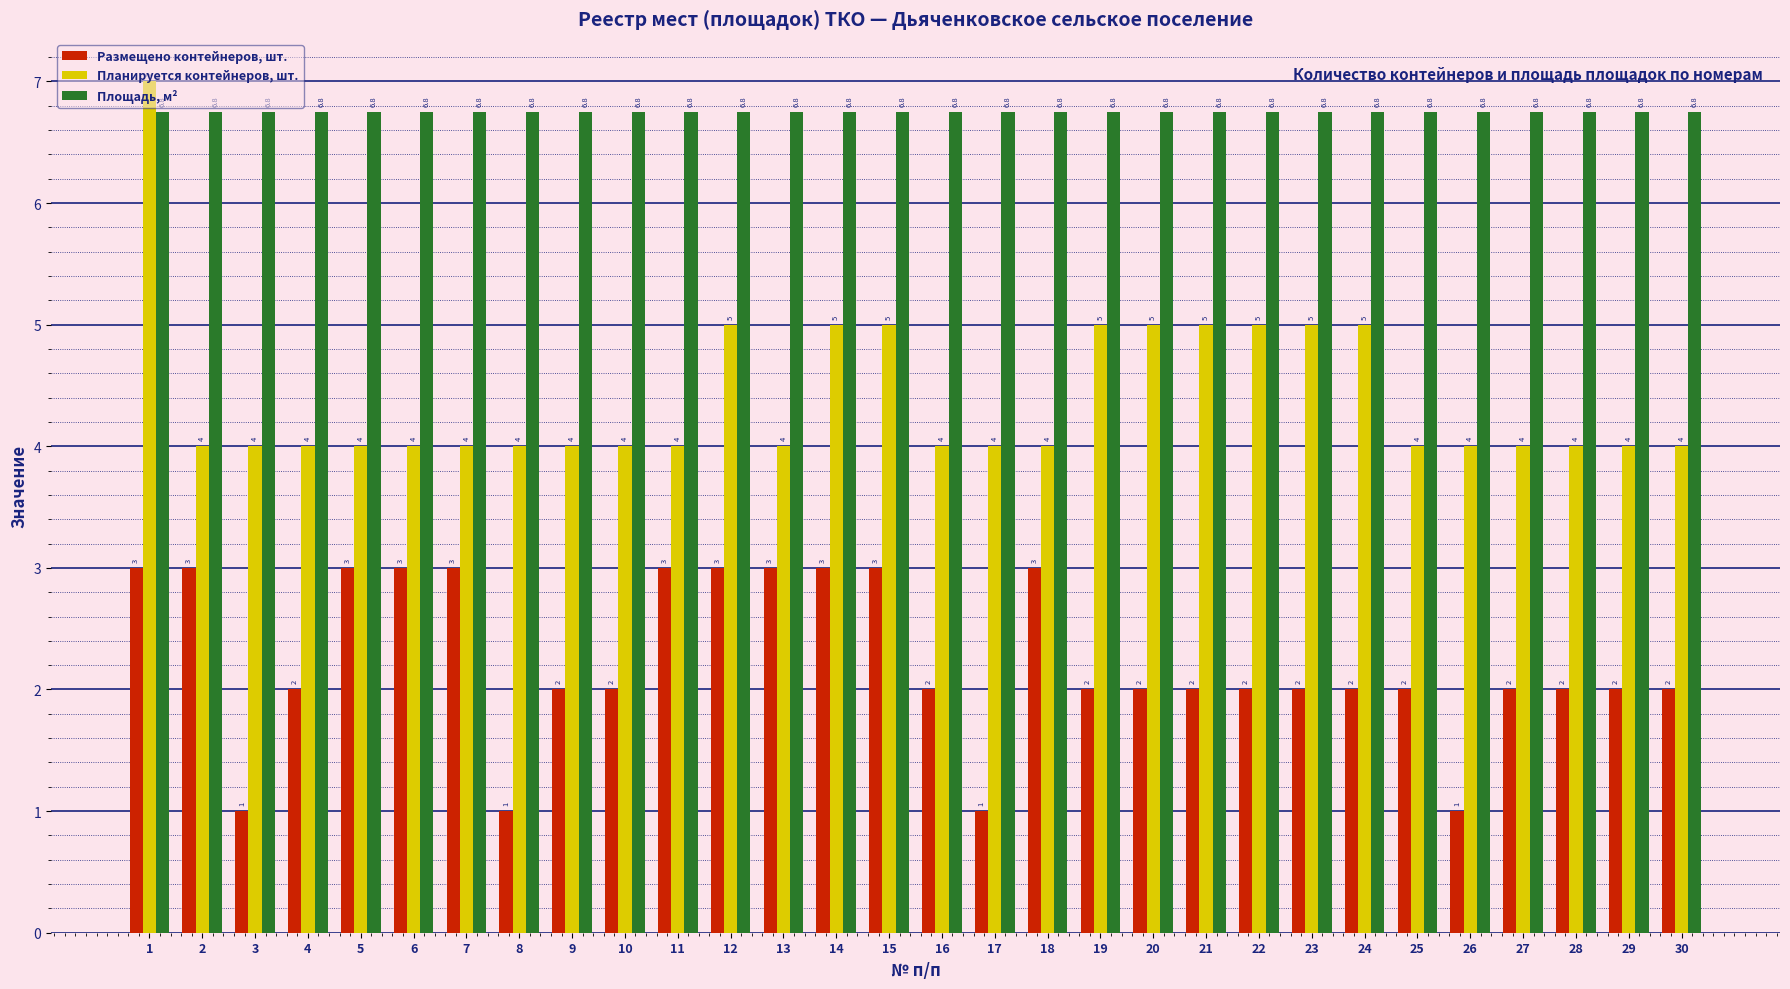

Which series has the largest range (max minus min)?

Планируется контейнеров, шт.